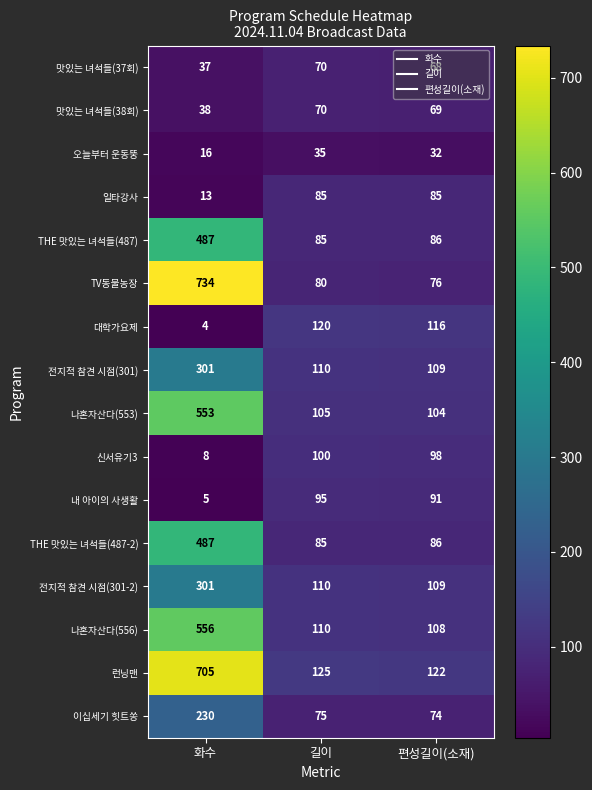

Which label corresponds to the largest value in the chart?

화수